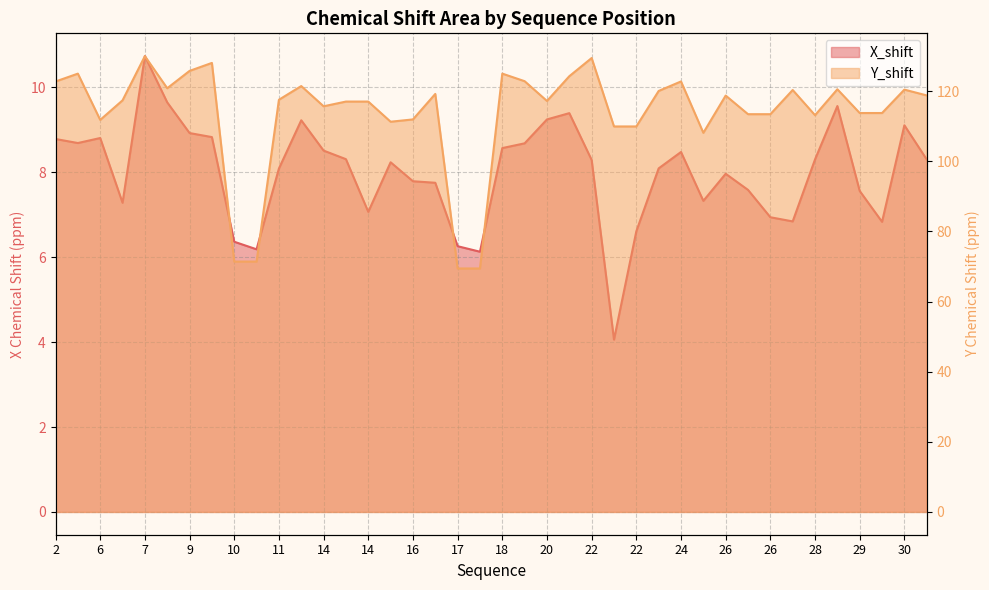

Reading right to left, list all the values displayed in this chart.

X_shift: 8.3	9.1	6.8	7.6	9.6	8.3	6.8	6.9	7.6	8.0	7.3	8.5	8.1	6.6	4.1	8.3	9.4	9.2	8.7	8.6	6.1	6.3	7.8	7.8	8.2	7.1	8.3	8.5	9.2	8.1	6.2	6.4	8.8	8.9	9.6	10.7	7.3	8.8	8.7	8.8
Y_shift: 118.8	120.4	113.7	113.7	120.5	113.1	120.3	113.4	113.4	118.7	108.1	122.7	120.0	109.9	109.9	129.4	124.2	117.2	122.8	125.0	69.4	69.4	119.2	111.9	111.3	117.0	117.0	115.7	121.4	117.5	71.4	71.4	128.0	125.8	120.8	130.0	117.4	111.8	125.0	122.7